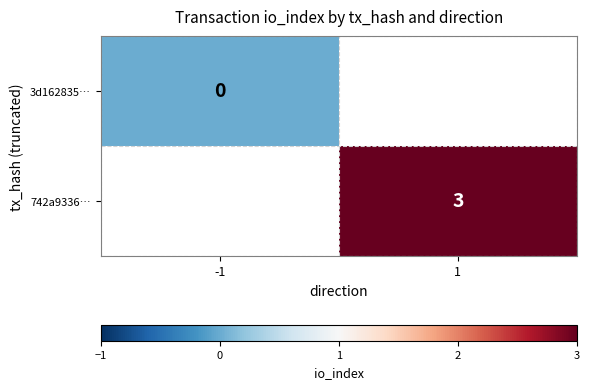

True or false: 742a9336… has a value of 1 at 1.

False